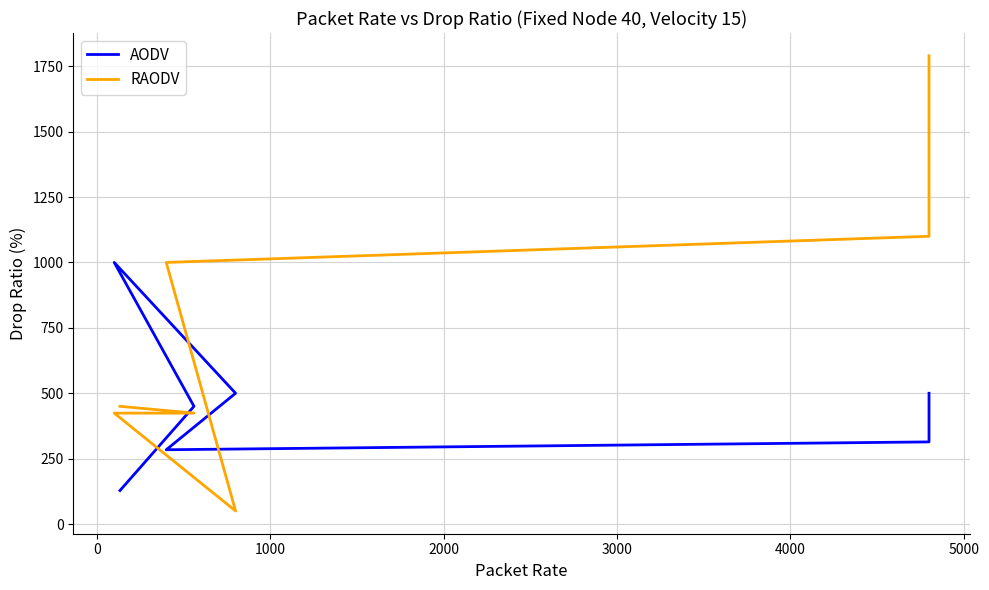

The value of AODV at 2000 is 296. True or false?

False